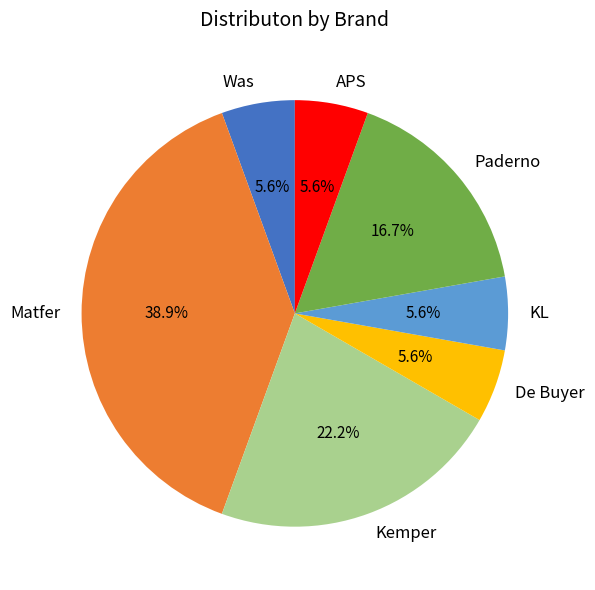

To the nearest percent, what is the difference between the largest and smallest slice percentages?

33%